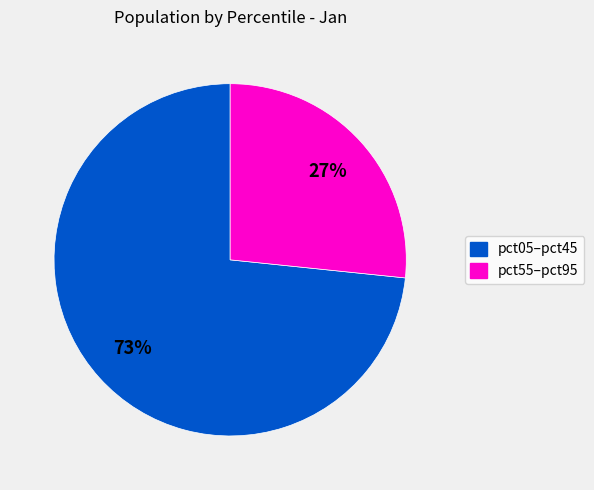

Is there a majority slice in this chart?

Yes